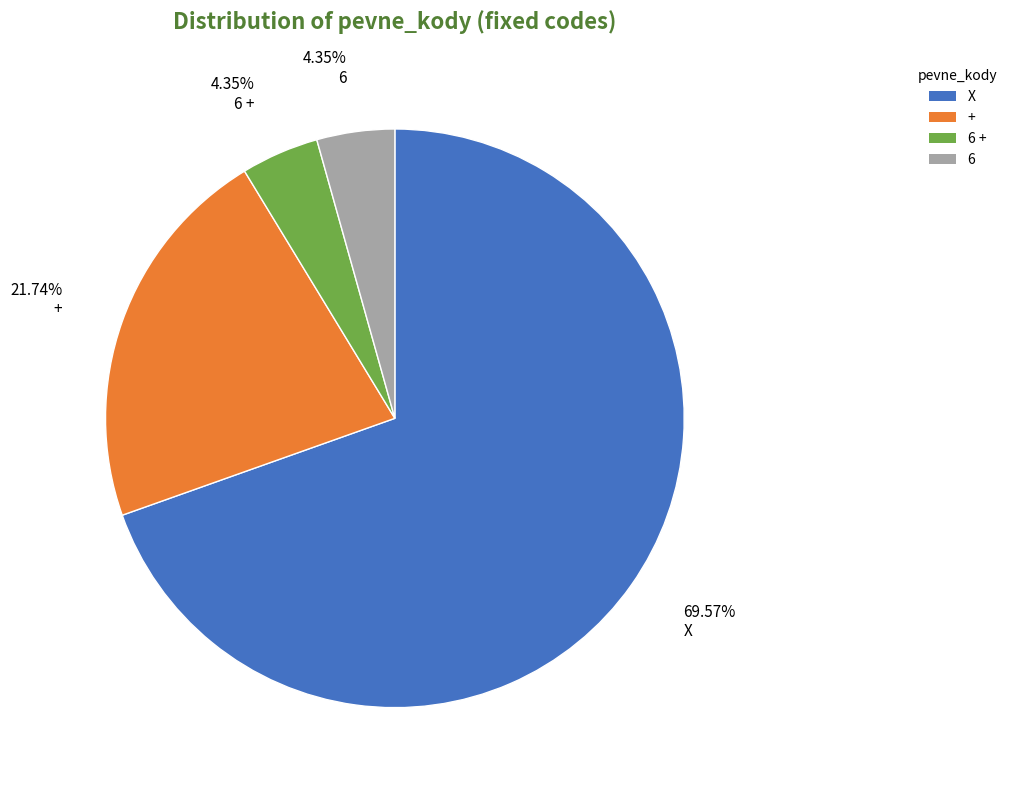

How many segments does this pie chart have?

4